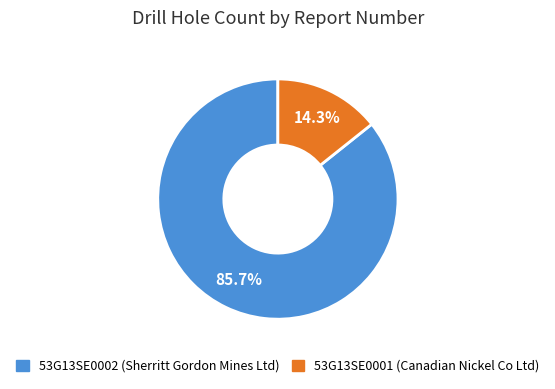

Which category has the smallest portion of the pie?

53G13SE0001